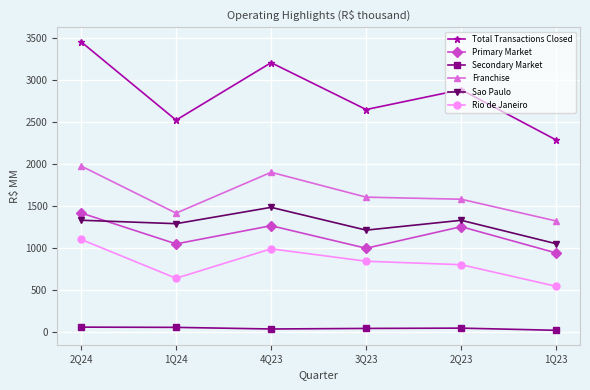

List the labels in order of Total Transactions Closed value, smallest first.

1Q23, 1Q24, 3Q23, 2Q23, 4Q23, 2Q24